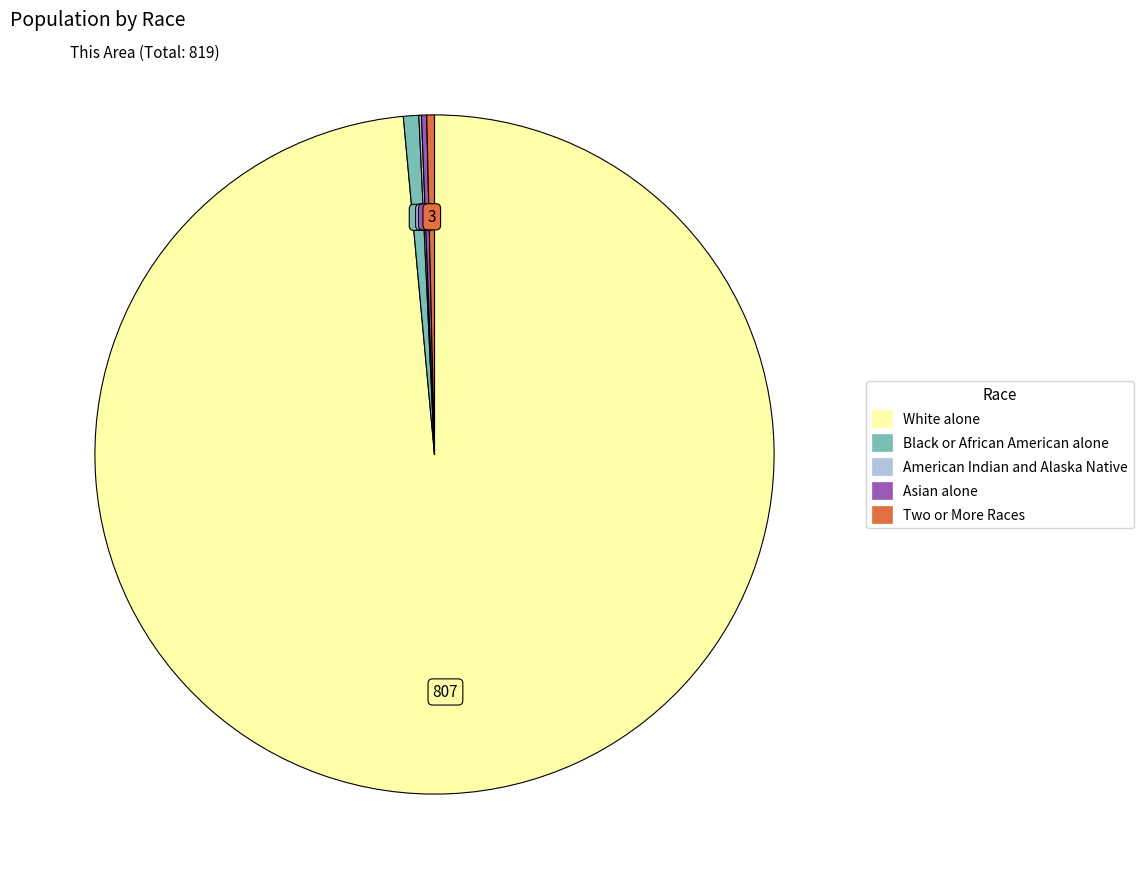

Does any single category account for the majority?

Yes